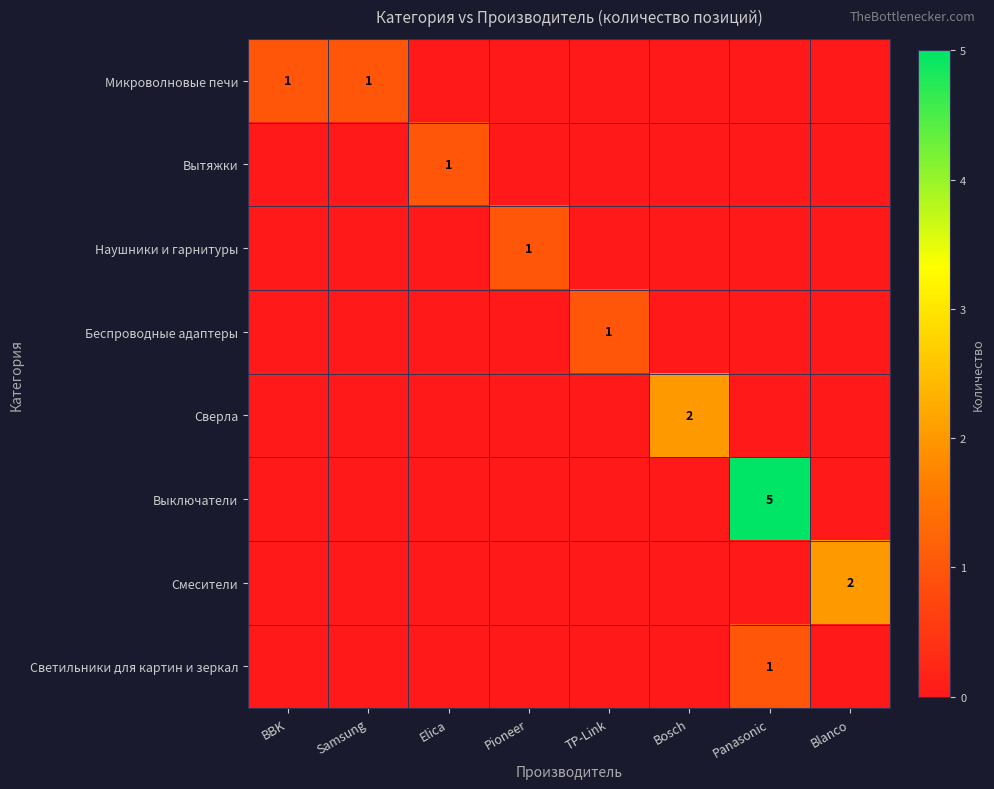

The Светильники для картин и зеркал series shows 0 at Panasonic. True or false?

False